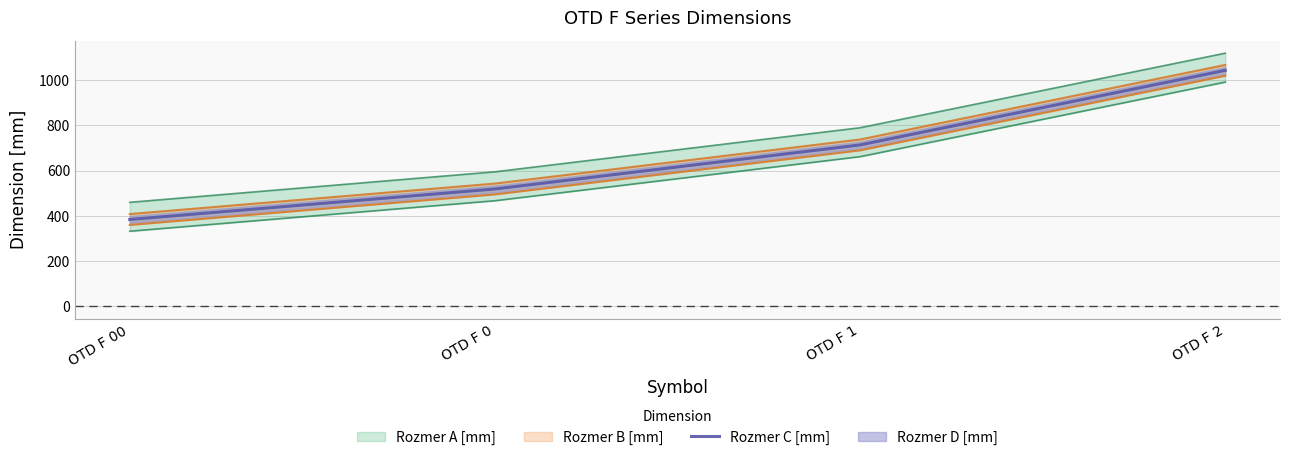

Where is the data nearest to the value 714?

OTD F 1